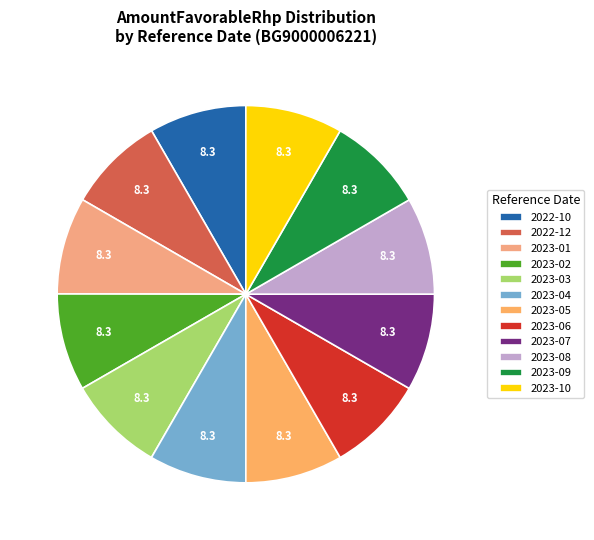

Which category has the smallest portion of the pie?

2022-10